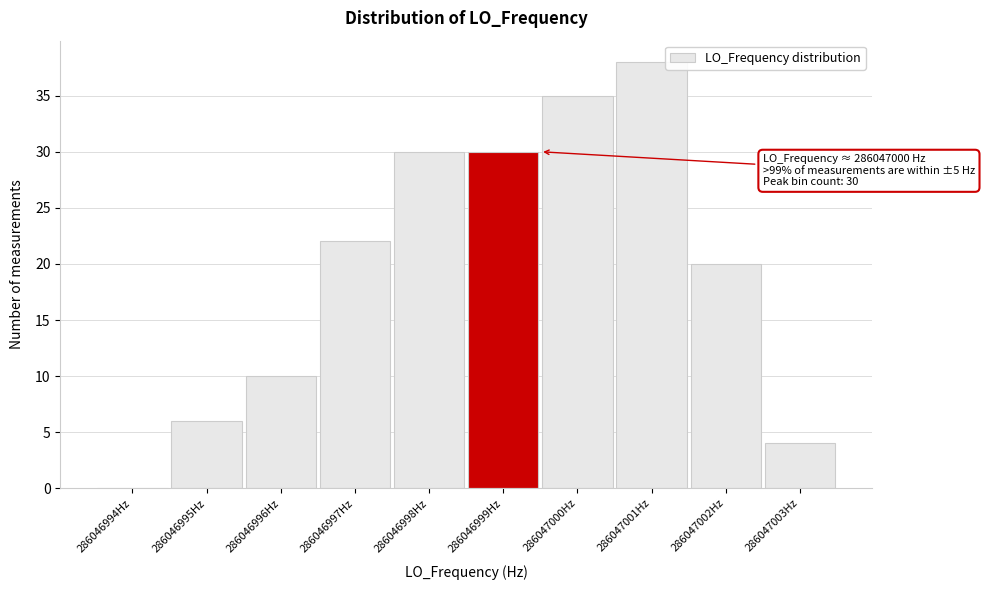

Reading right to left, what are all the values shown in this chart?

286047003Hz=4	286047002Hz=20	286047001Hz=38	286047000Hz=35	286046999Hz=30	286046998Hz=30	286046997Hz=22	286046996Hz=10	286046995Hz=6	286046994Hz=0